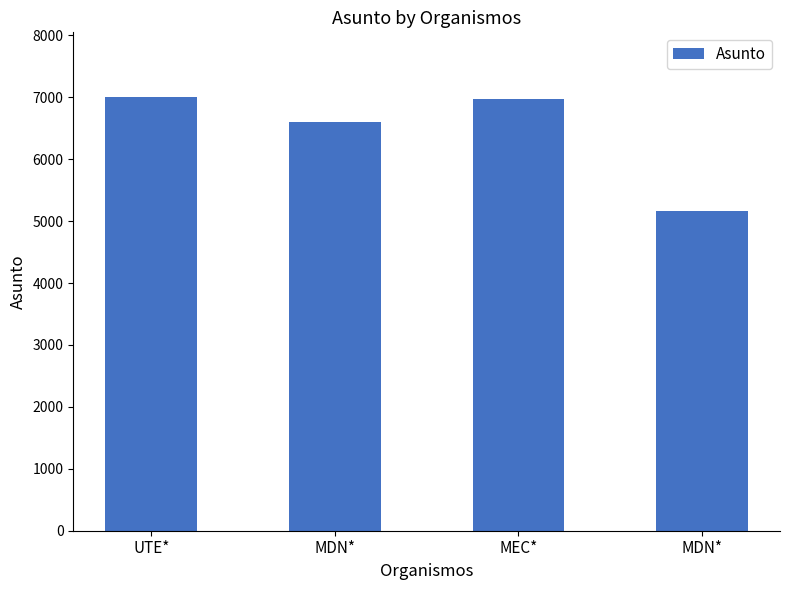

What is the difference between the maximum and second lowest values?

403